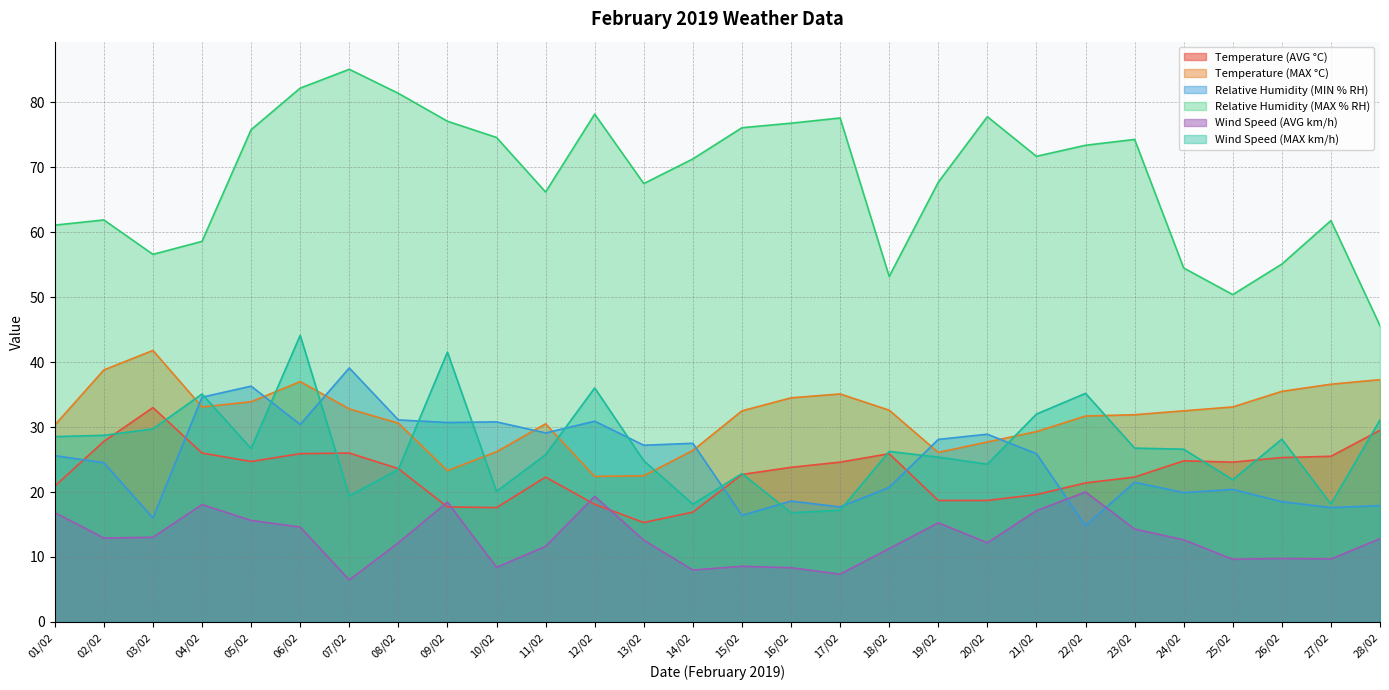

Does the chart have visible grid lines?

Yes